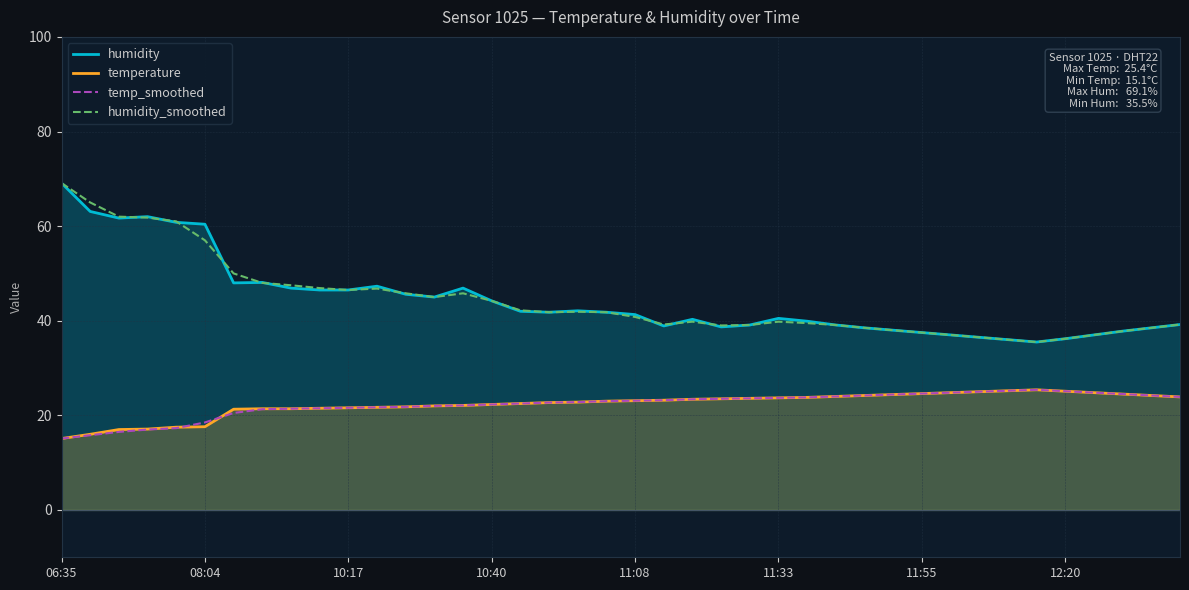

The value of temperature at 18 is 22.8. True or false?

True